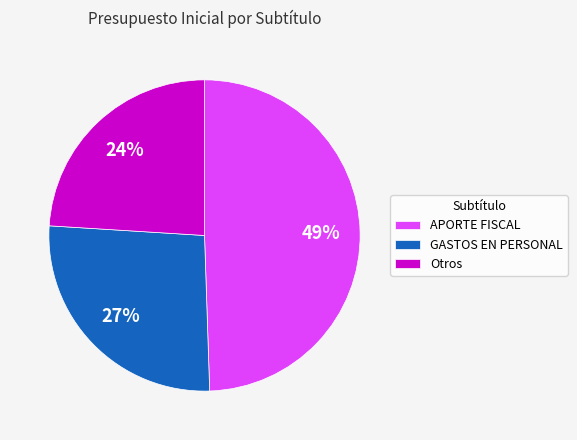

How many slices are in this pie chart?

3